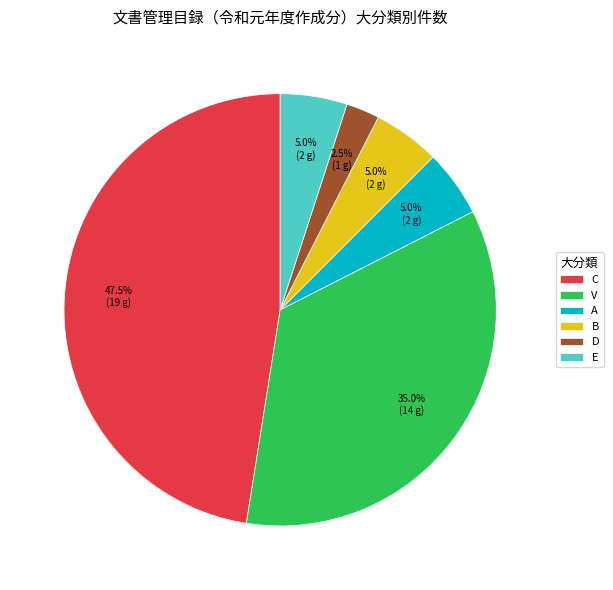

Combined, do V and B account for over 50%?

No